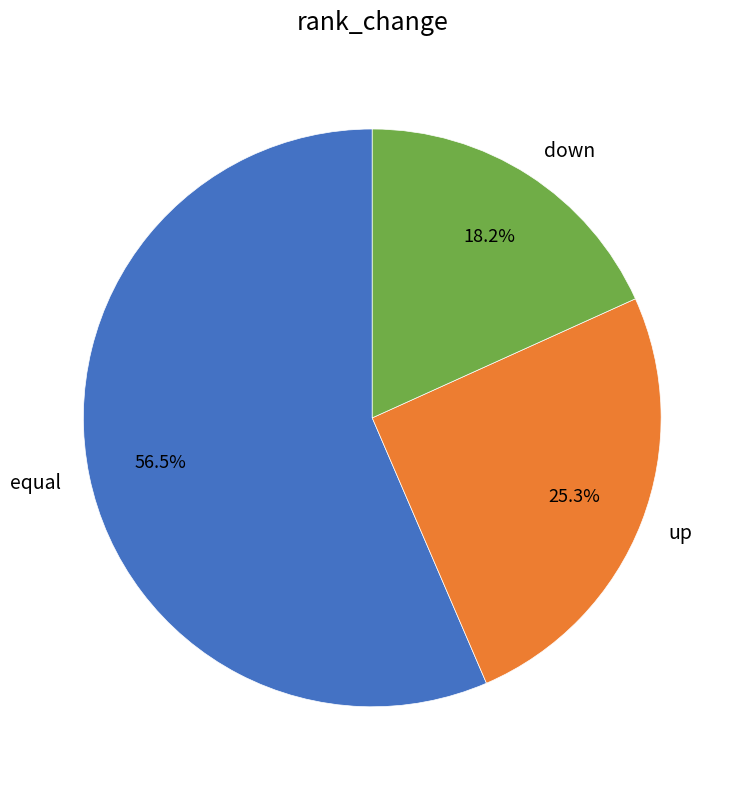

Which slice is the largest?

equal